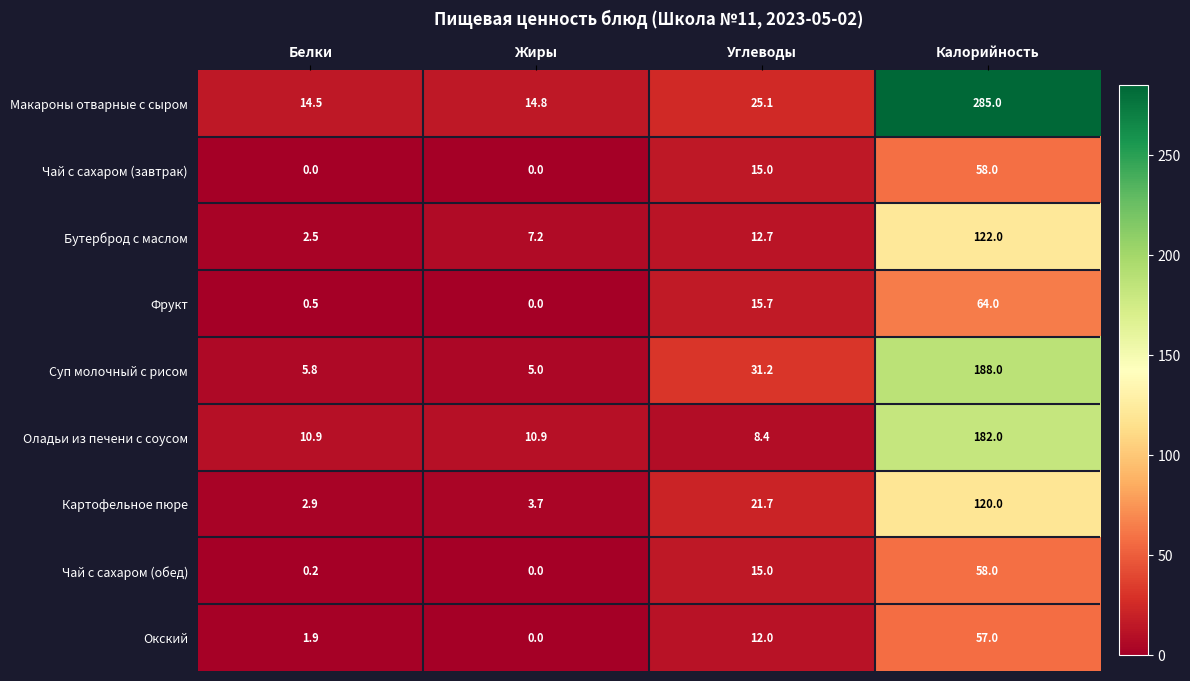

How many data points in Макароны отварные с сыром are less than 25?

2